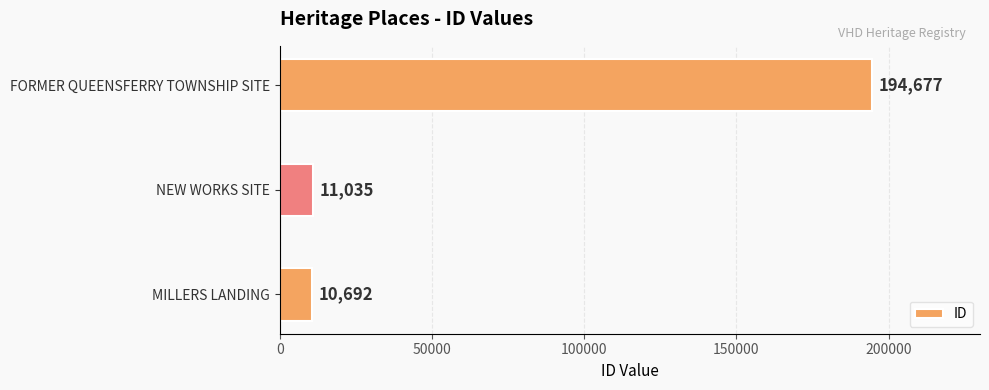

Between NEW WORKS SITE and FORMER QUEENSFERRY TOWNSHIP SITE, which is larger?

FORMER QUEENSFERRY TOWNSHIP SITE